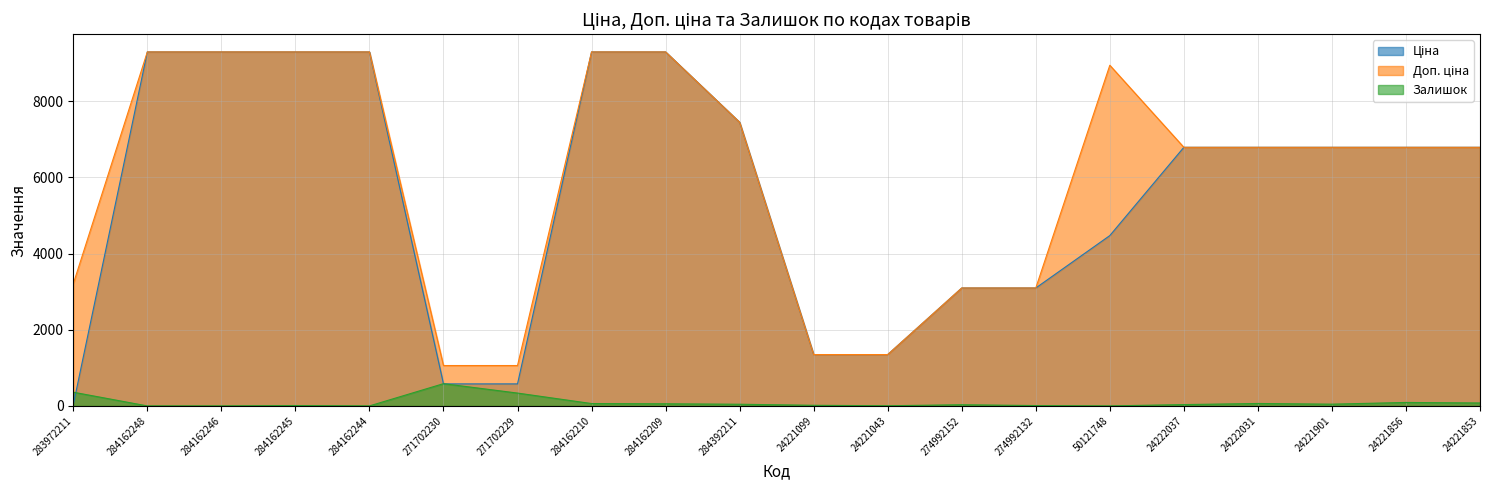

Between 284392211 and 50121748, which series saw the biggest shift?

Ціна